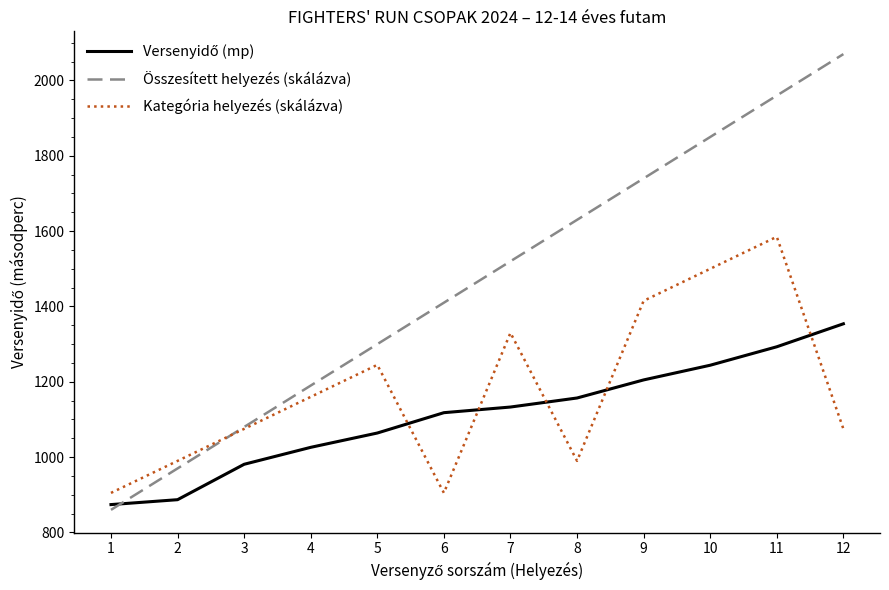

Does the chart have visible grid lines?

No